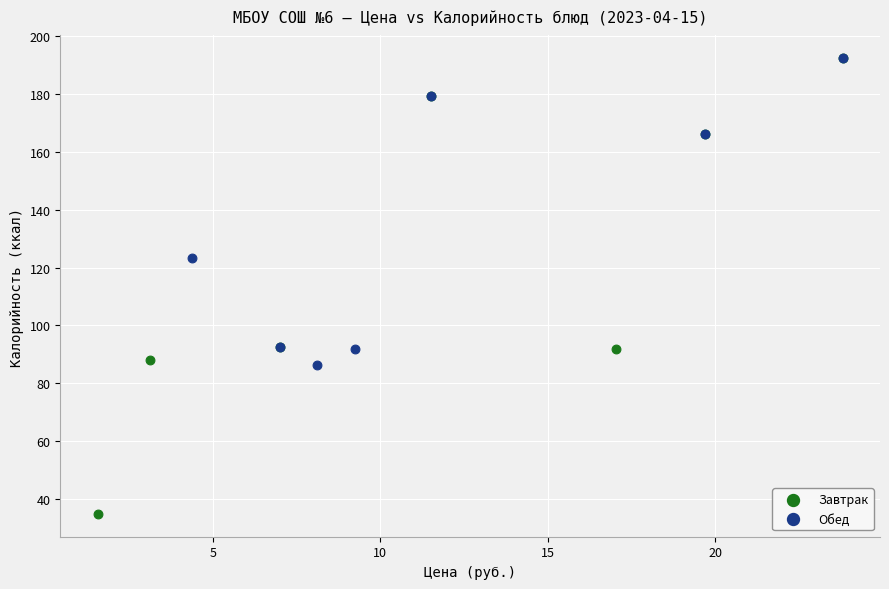

Which series contains the lowest Y value?

Завтрак